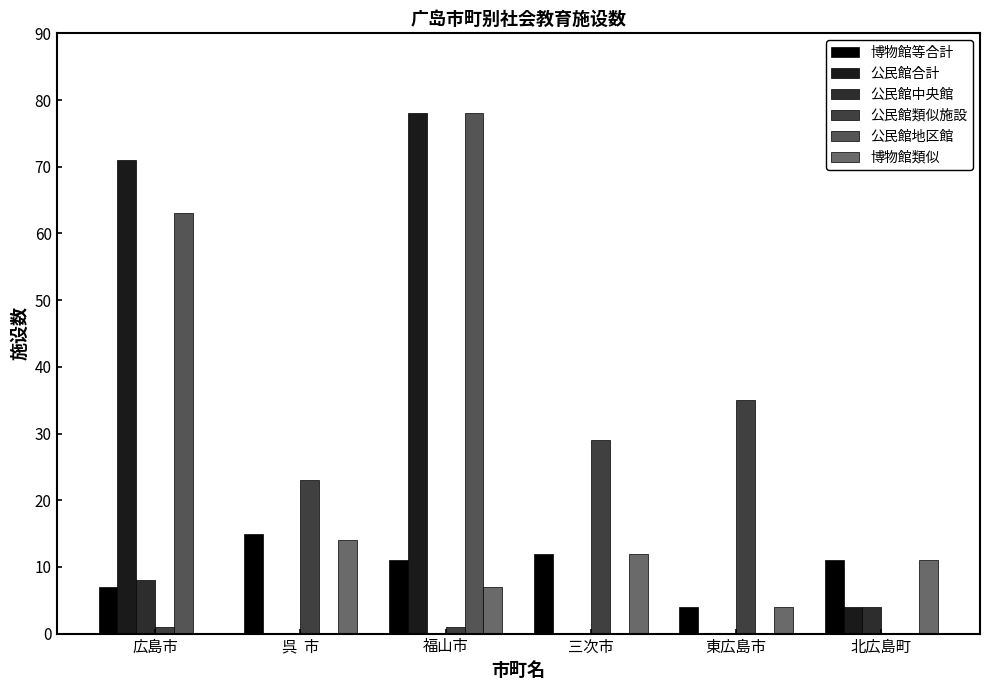

Reading right to left, what are all the values shown in this chart?

博物館等合計: 北広島町=11	東広島市=4	三次市=12	福山市=11	呉  市=15	広島市=7
公民館合計: 北広島町=4	東広島市=0	三次市=0	福山市=78	呉  市=0	広島市=71
公民館中央館: 北広島町=4	東広島市=0	三次市=0	福山市=0	呉  市=0	広島市=8
公民館類似施設: 北広島町=0	東広島市=35	三次市=29	福山市=1	呉  市=23	広島市=1
公民館地区館: 北広島町=0	東広島市=0	三次市=0	福山市=78	呉  市=0	広島市=63
博物館類似: 北広島町=11	東広島市=4	三次市=12	福山市=7	呉  市=14	広島市=0